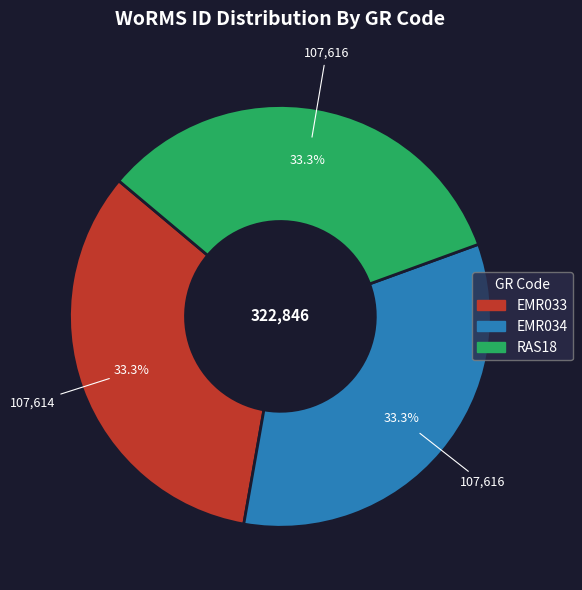

What is the ratio of the value at EMR034 to the value at EMR033?

1.0